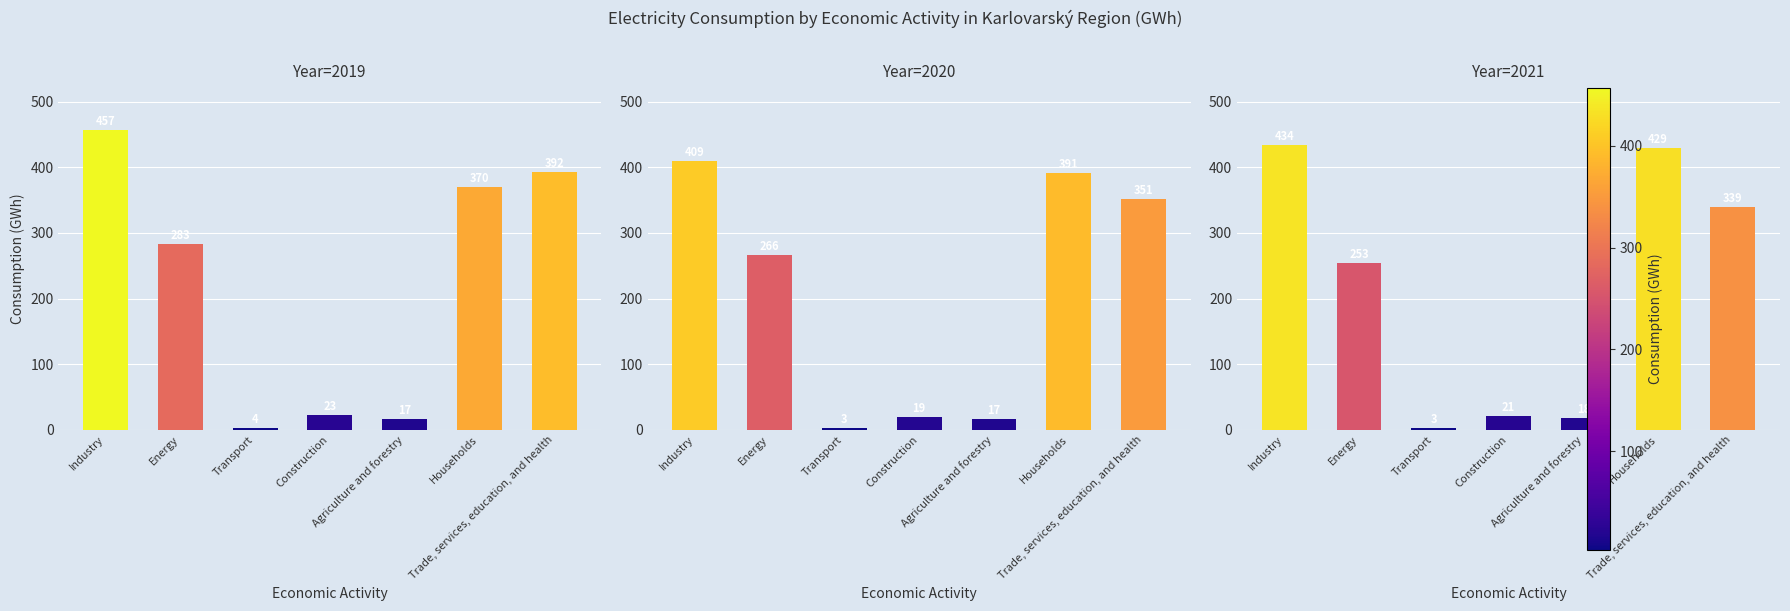

How many data points in 2021 are above 253?

4